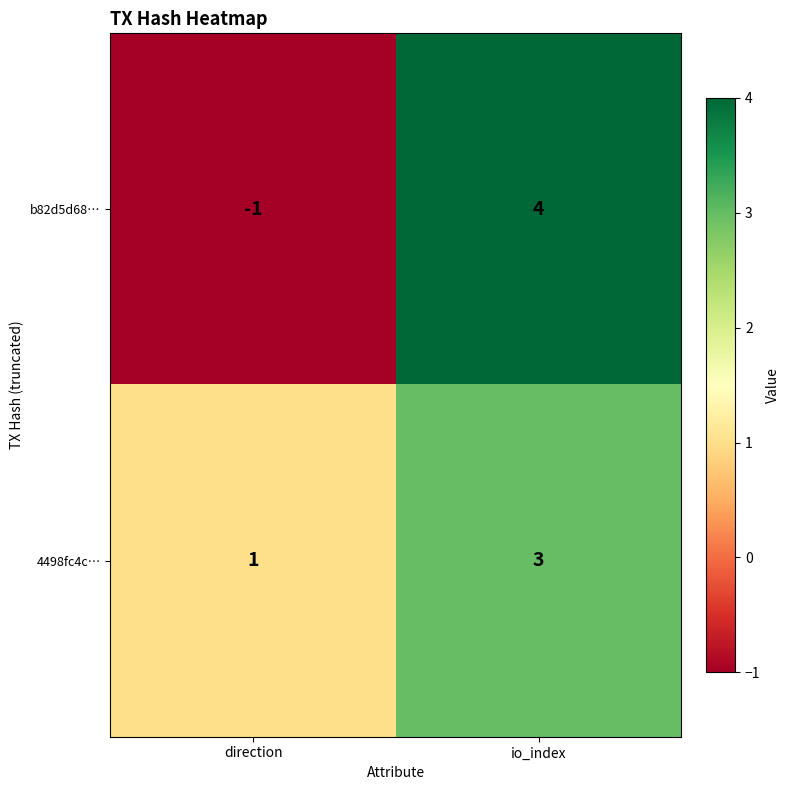

Which label corresponds to the largest value in the chart?

io_index